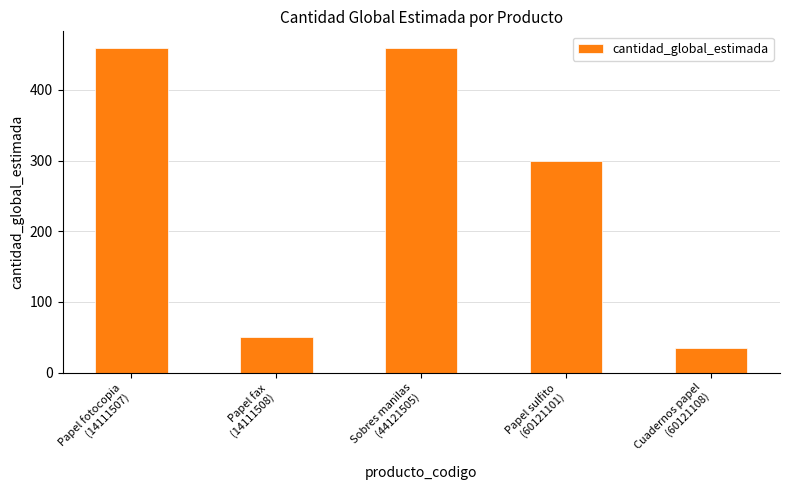

What is the ratio of the value at Sobres manilas
(44121505) to the value at Papel fotocopia
(14111507)?

1.0